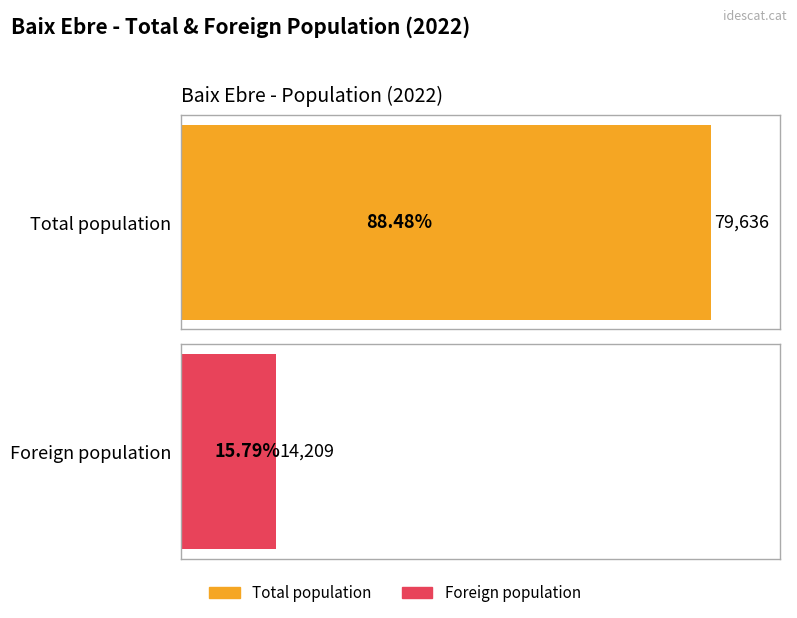

The value of Total population at 2022 is 79636. True or false?

True